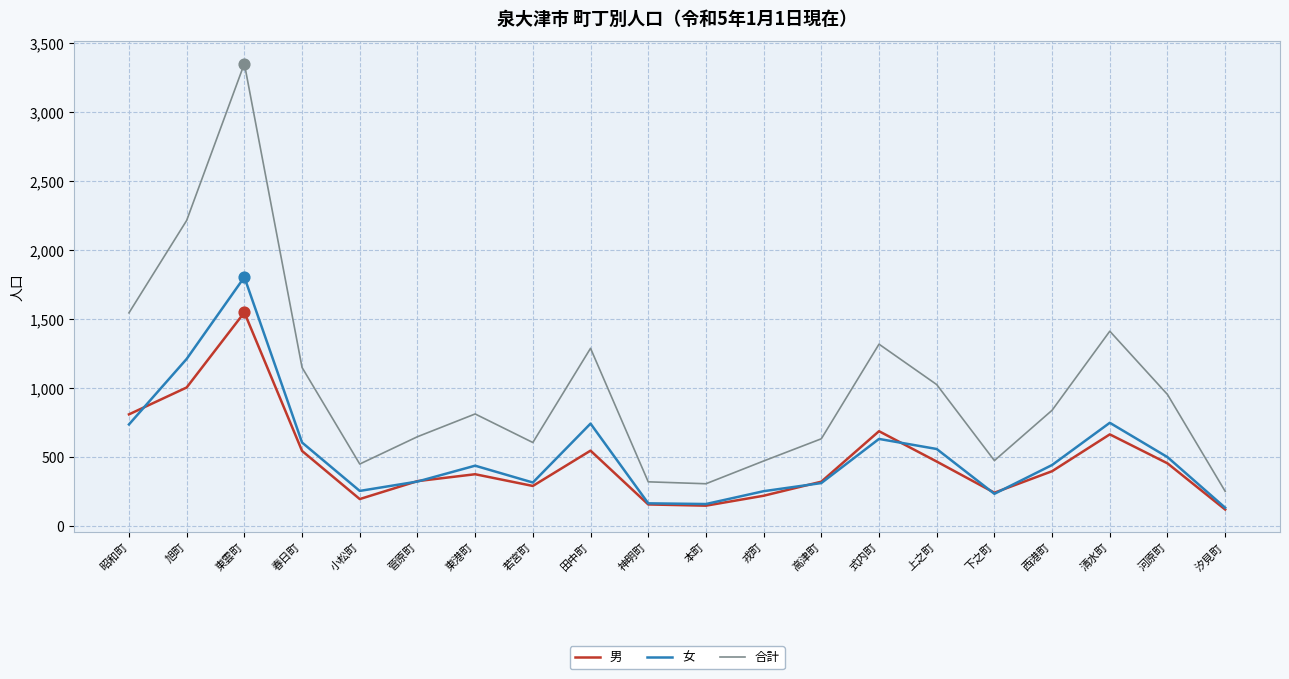

What are all the series names shown in the legend?

男, 女, 合計